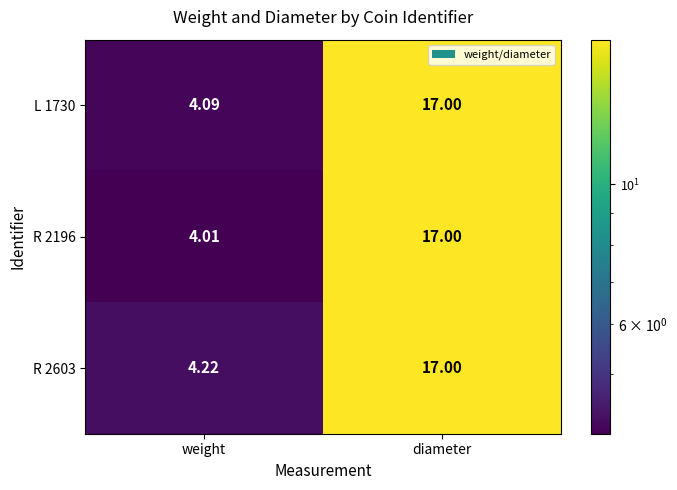

List the labels in order of R 2196 value, smallest first.

weight, diameter